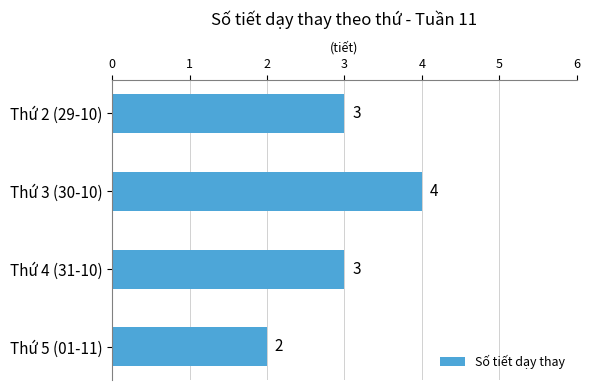

Reading top to bottom, what are all the values shown in this chart?

3	4	3	2